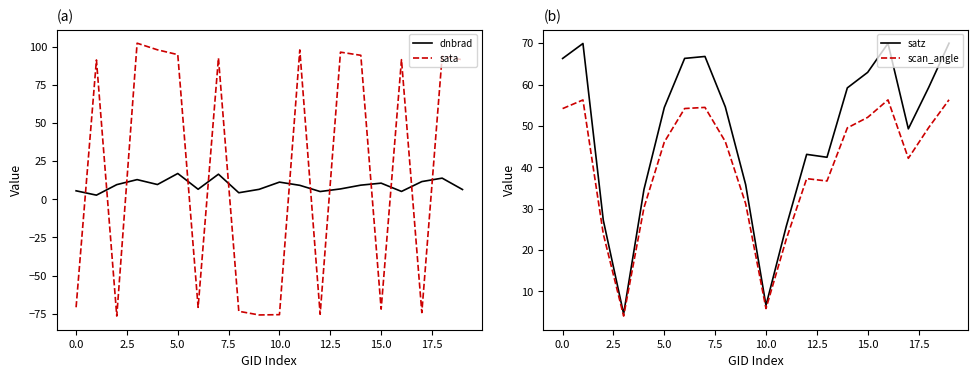

How many values in the satz series exceed 54?

11